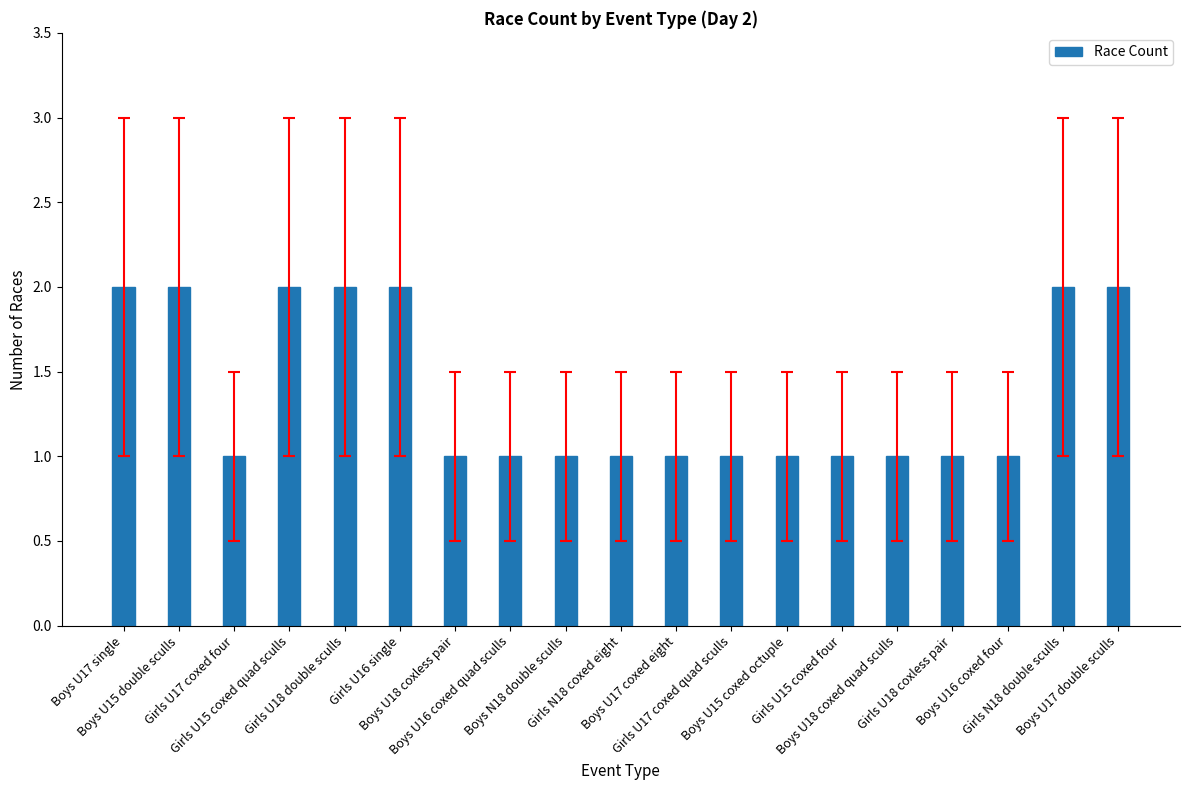

What is the value of the 18th bar from the left?

2